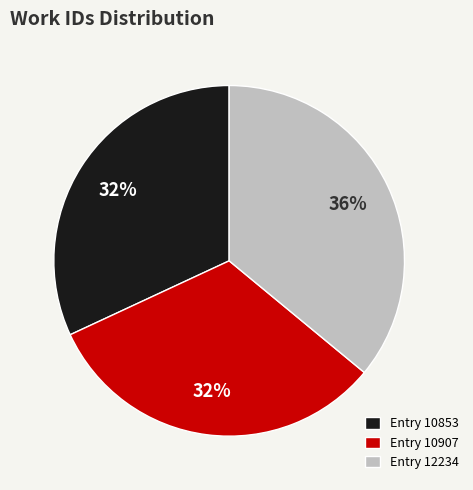

To the nearest percent, what is the average slice percentage?

33%